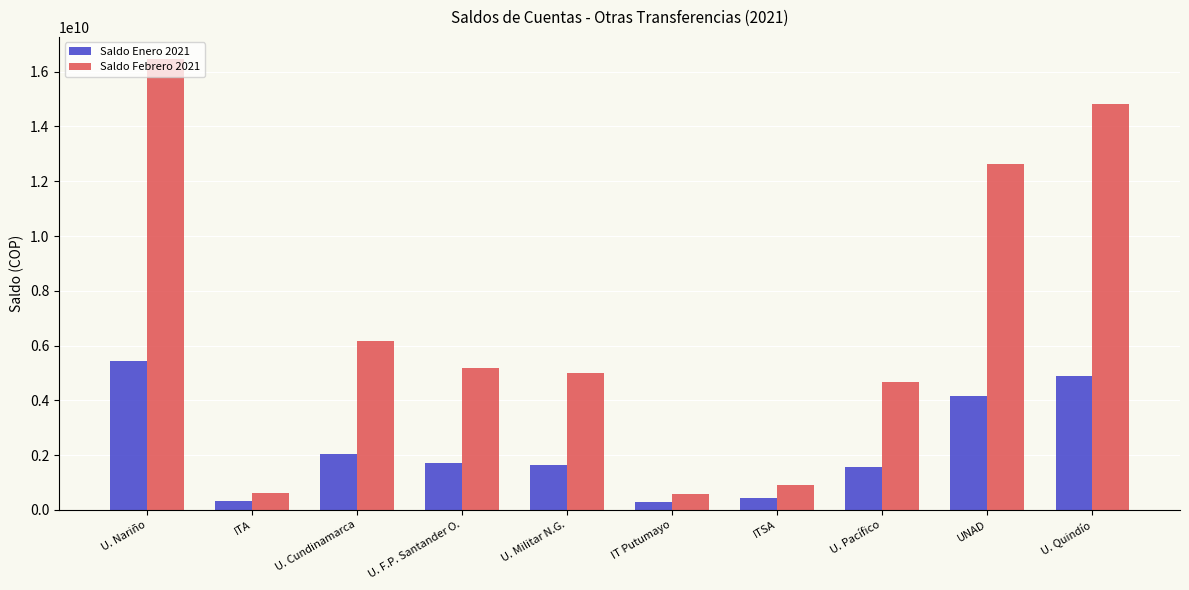

What is the difference between the Saldo Febrero 2021 values at U. Pacífico and ITA?

4054208971